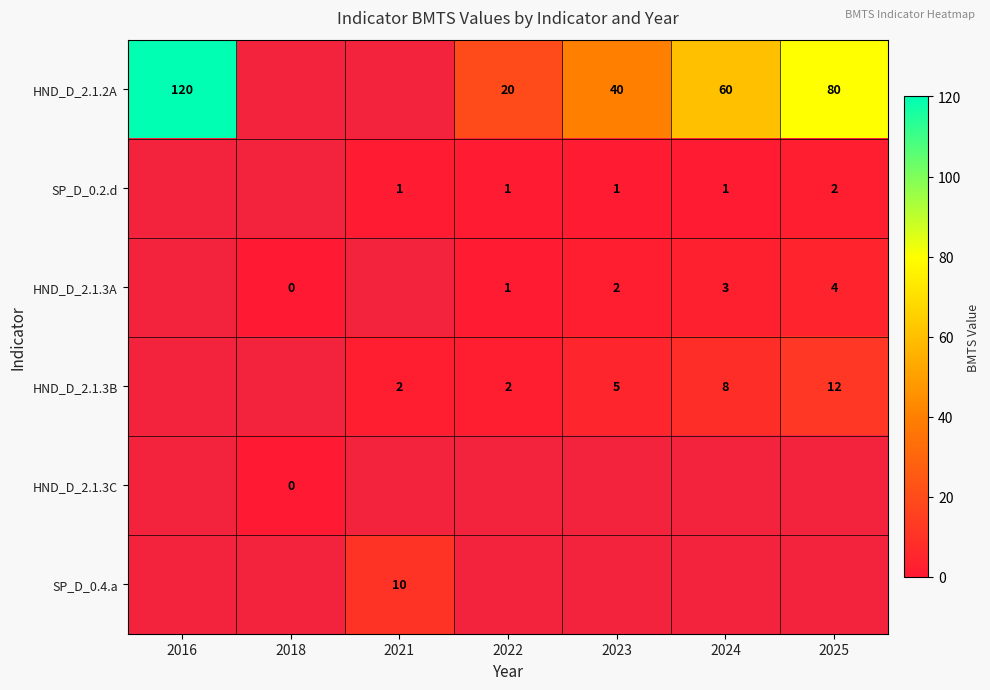

Is the value of HND_D_2.1.2A at 2022 greater than the value of SP_D_0.2.d at 2021?

Yes